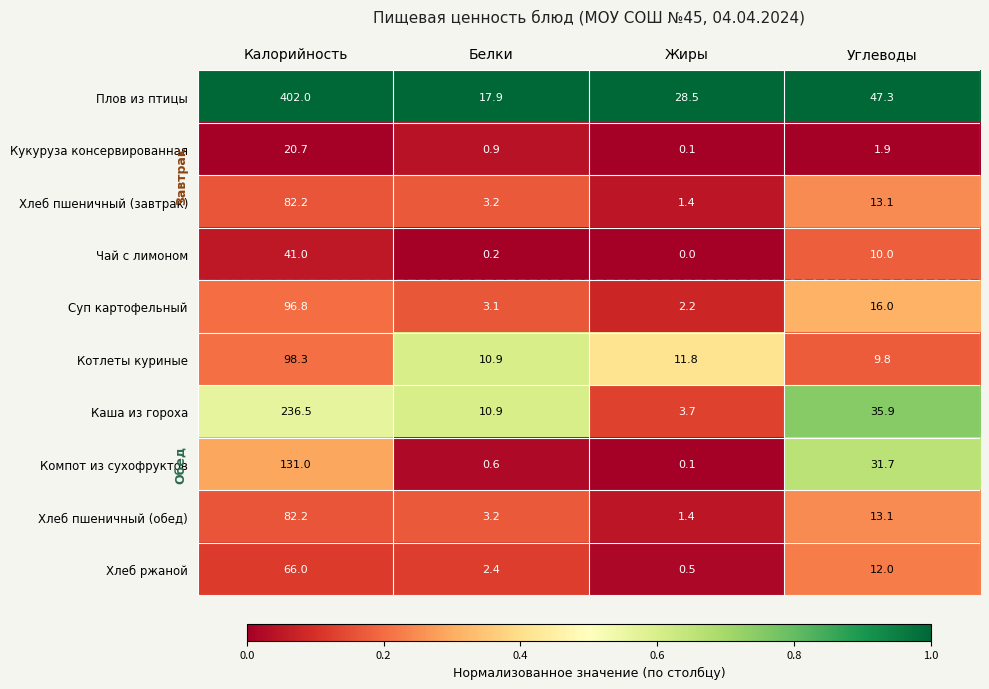

True or false: Кукуруза консервированная has a value of 0.9 at Белки.

True